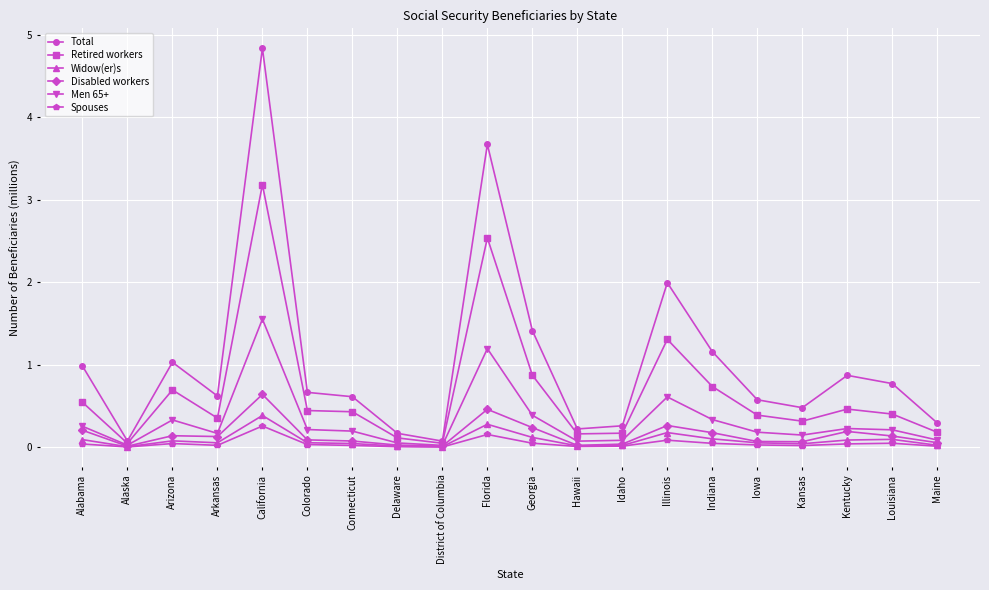

Where is Total nearest to the value 2?

Illinois